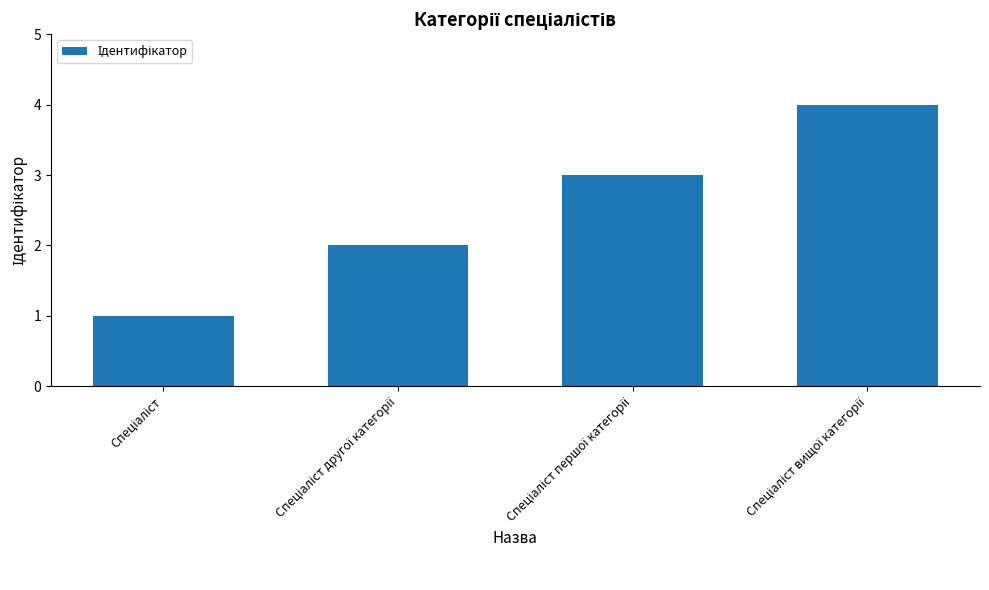

What is the sum of all values?

10